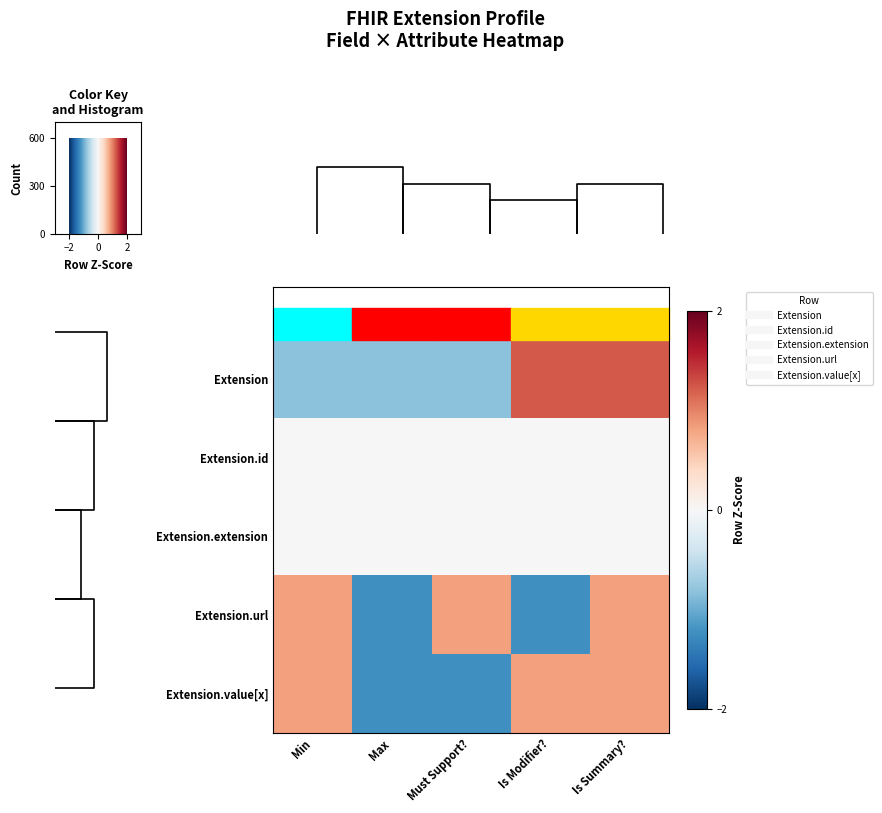

What is the maximum value shown in the chart?

1.2